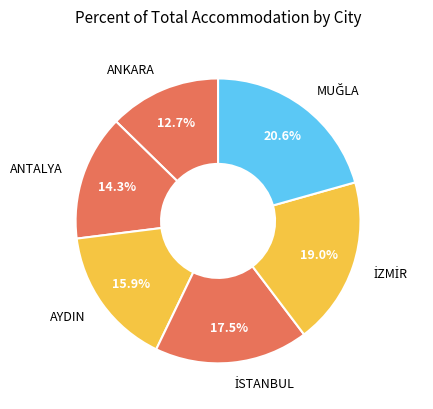

Does AYDIN represent more than half of the total?

No